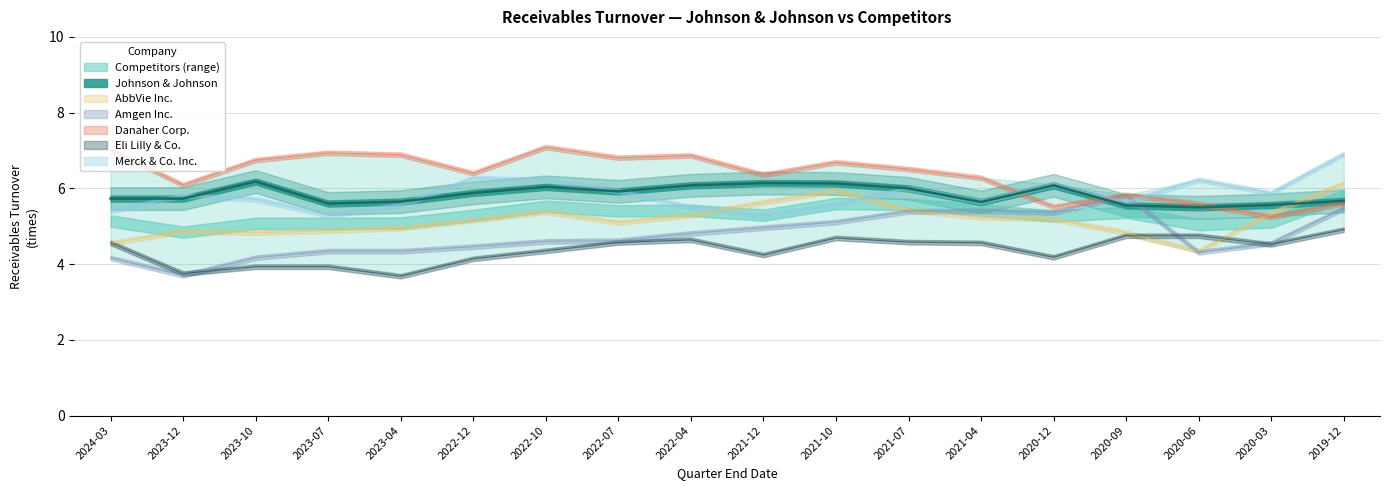

What is the smallest value displayed?

3.7